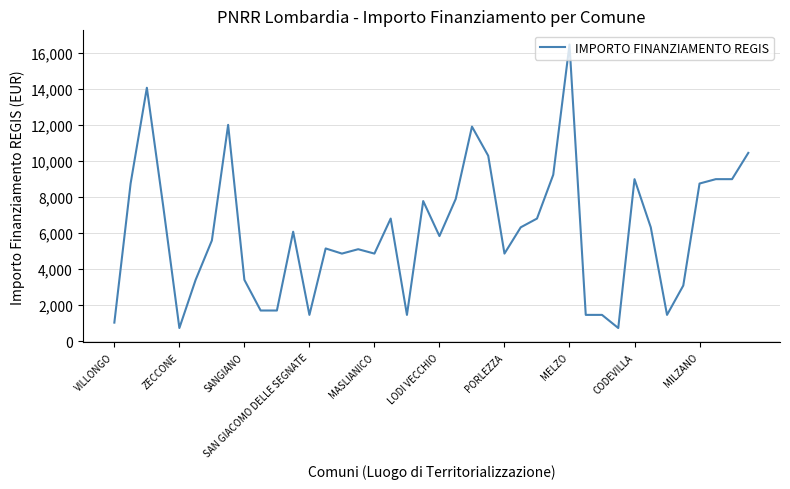

What is the minimum value shown in the chart?

729